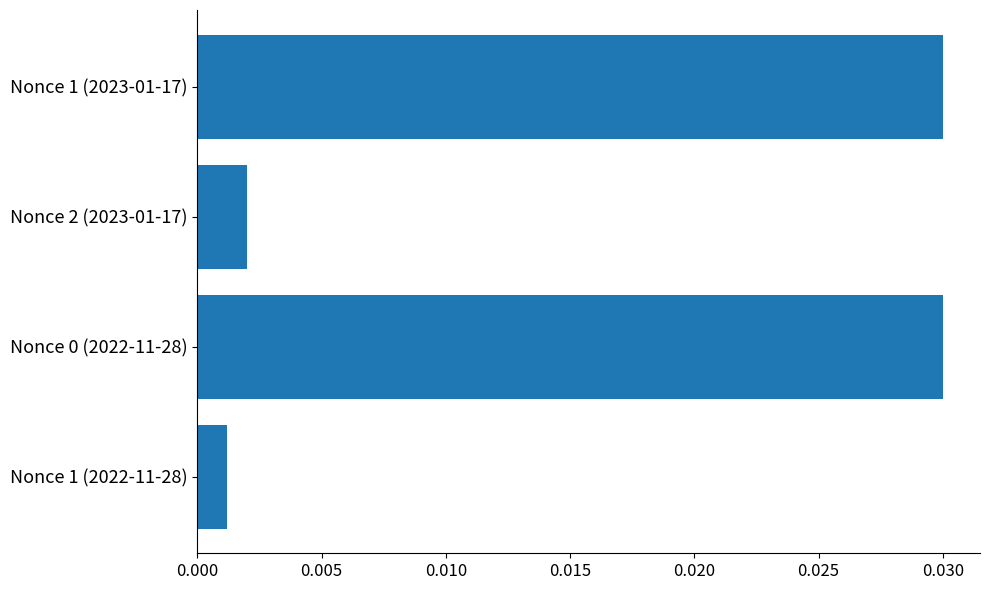

Where is the data nearest to the value 0?

Nonce 1 (2022-11-28)